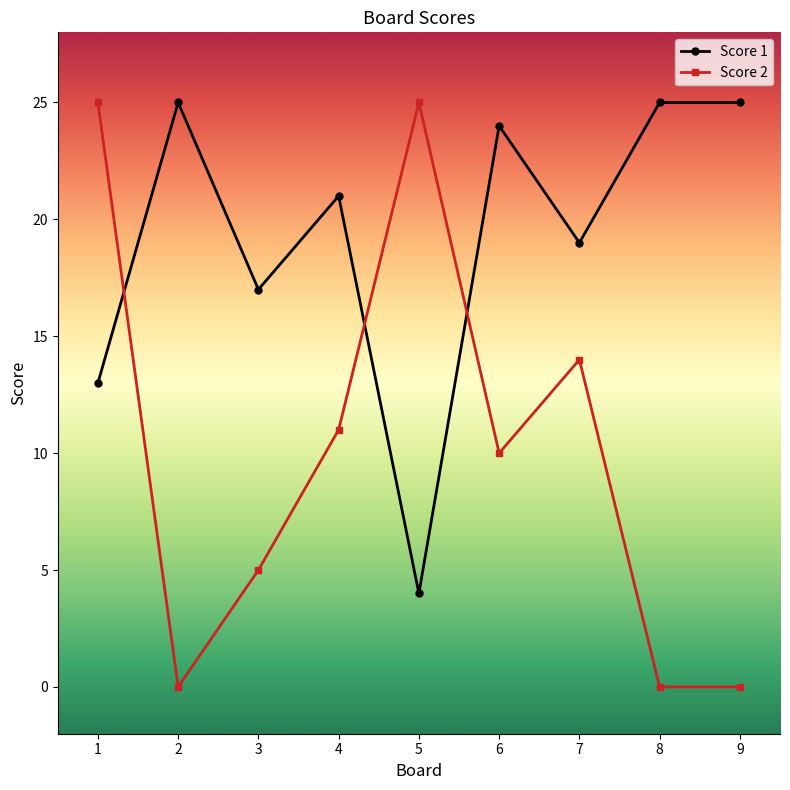

Reading right to left, list all the values displayed in this chart.

Score 1: 25	25	19	24	4	21	17	25	13
Score 2: 0	0	14	10	25	11	5	0	25